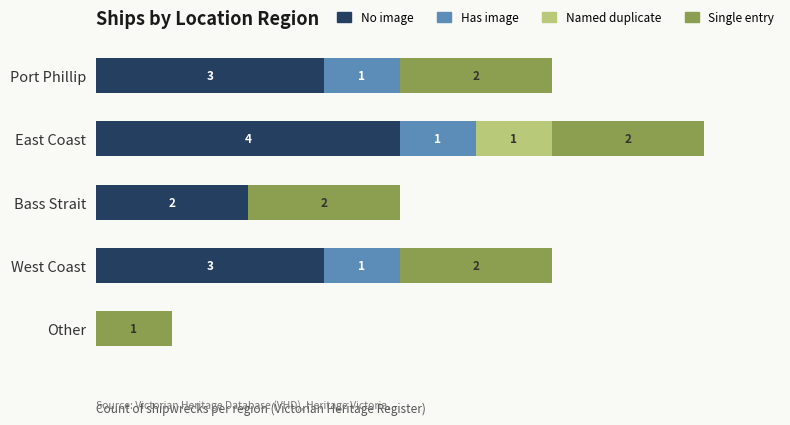

At which category is the sum across all series the highest?

East Coast